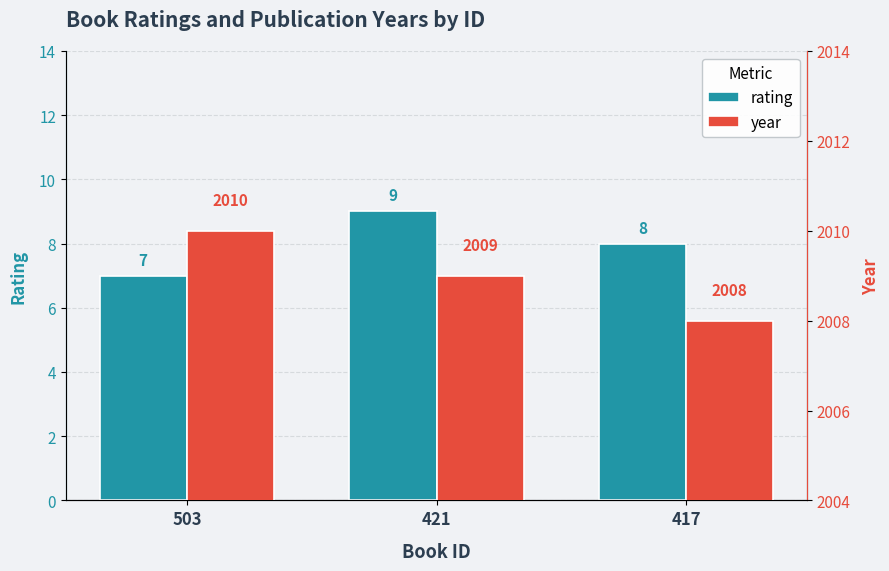

Is it true that rating equals 7 at 503?

True